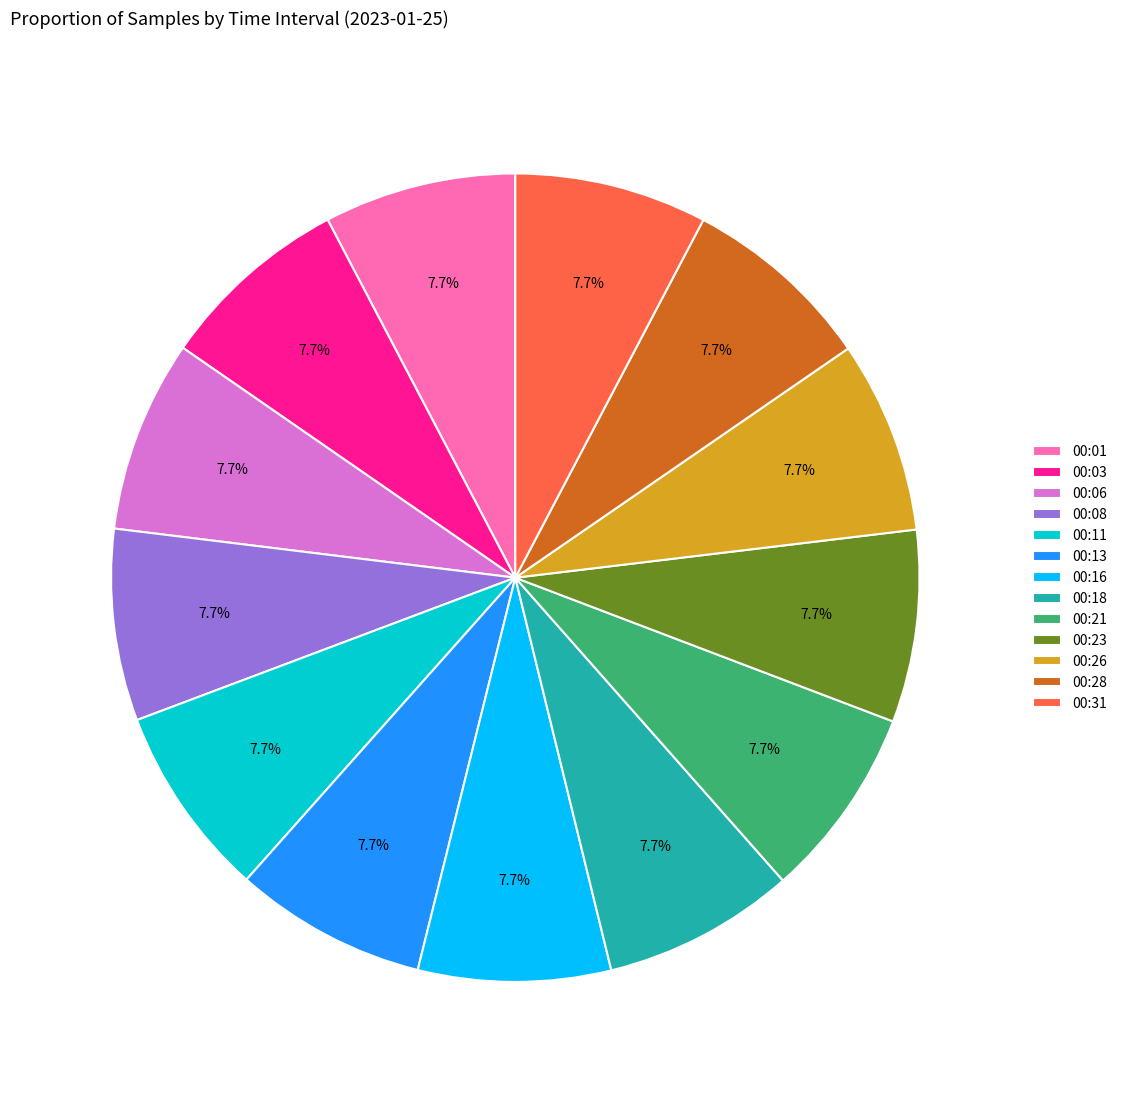

Does 00:21 represent more than half of the total?

No